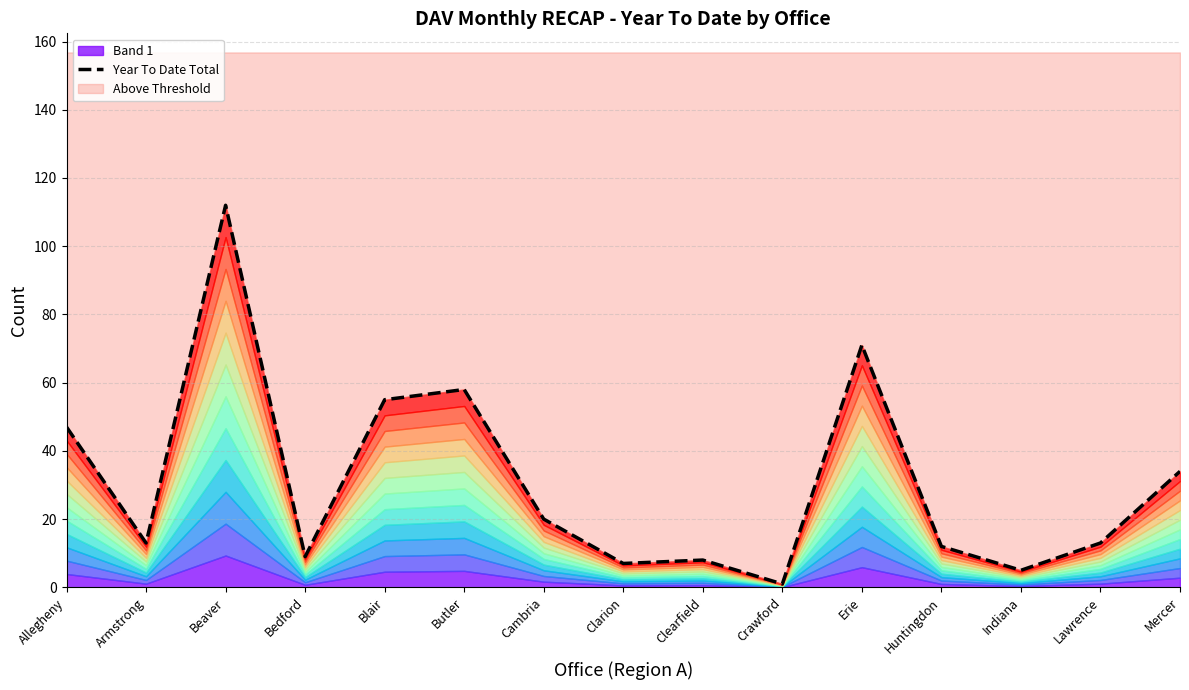

What is the smallest value displayed?

1